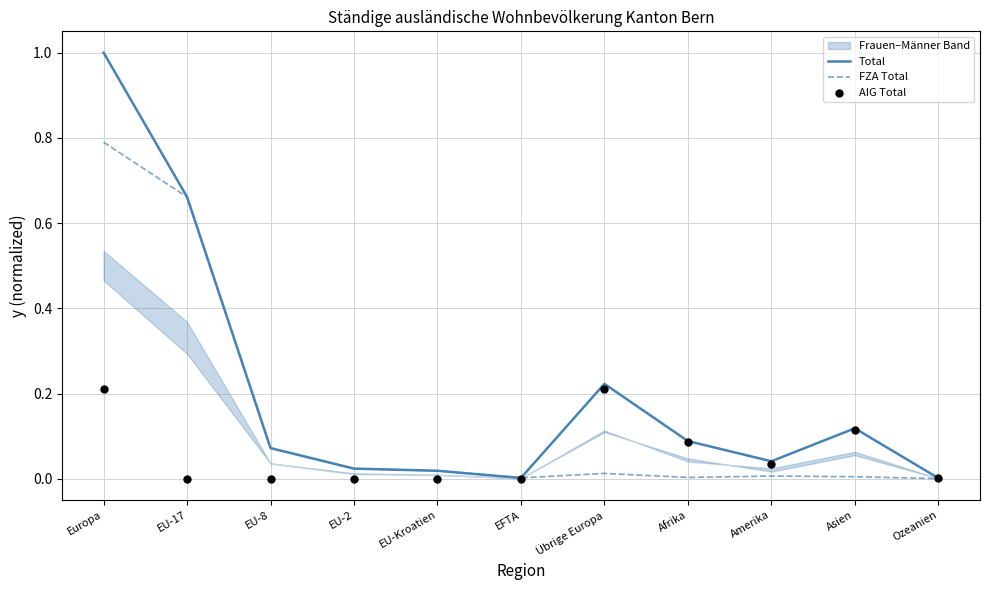

Which series reaches the maximum Y coordinate?

Total